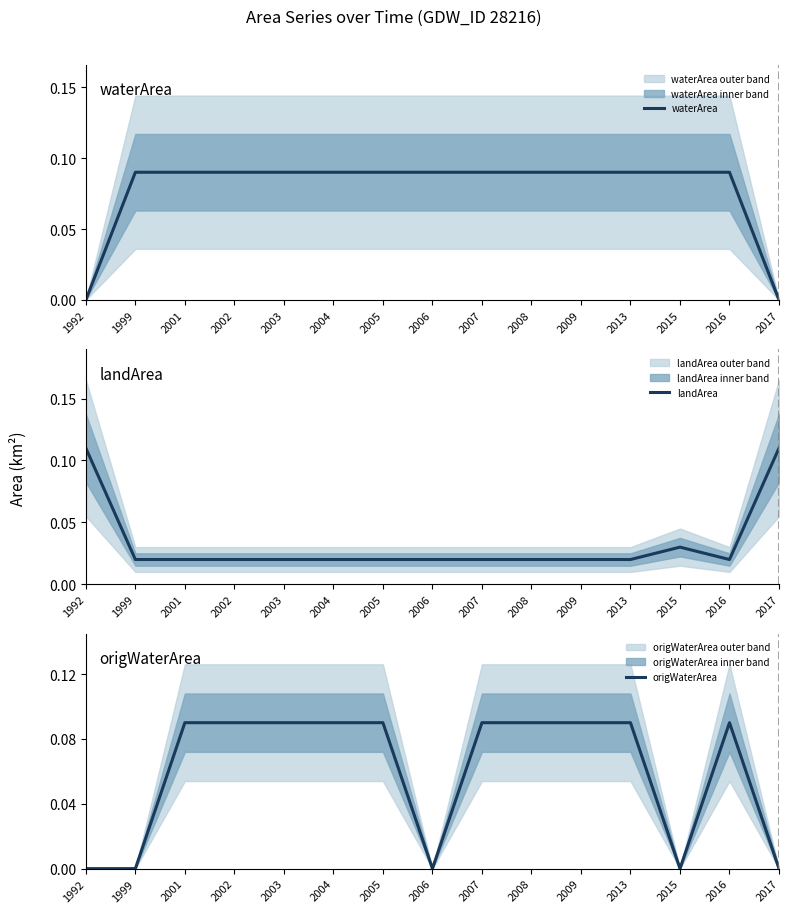

Is it true that origWaterArea equals 0.1 at 2013?

False